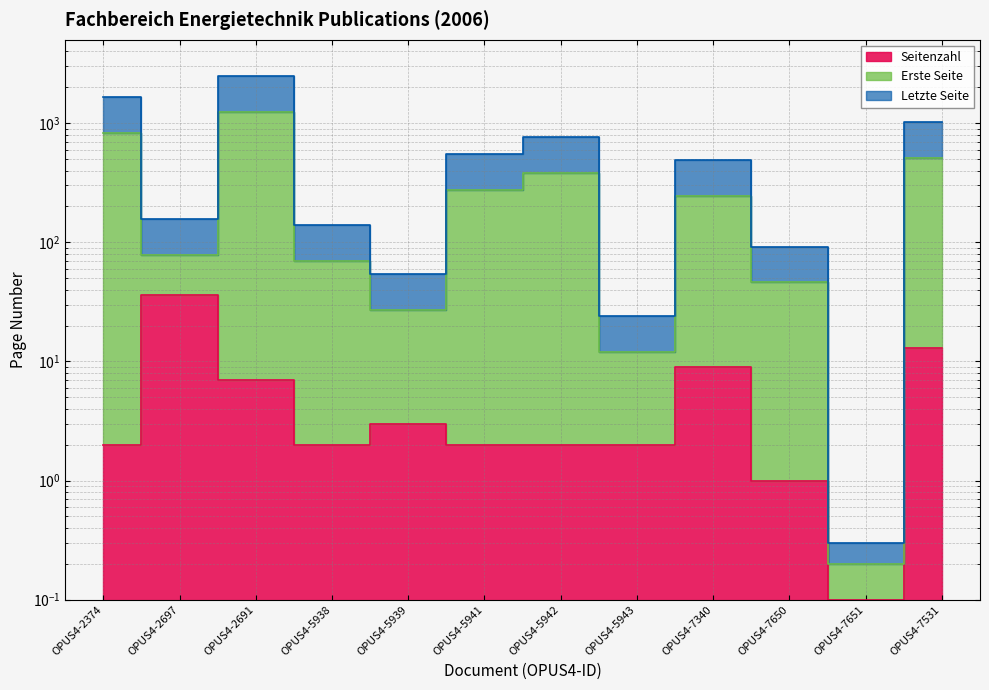

What is the sum of the Seitenzahl values at OPUS4-5941 and OPUS4-2374?

4.0